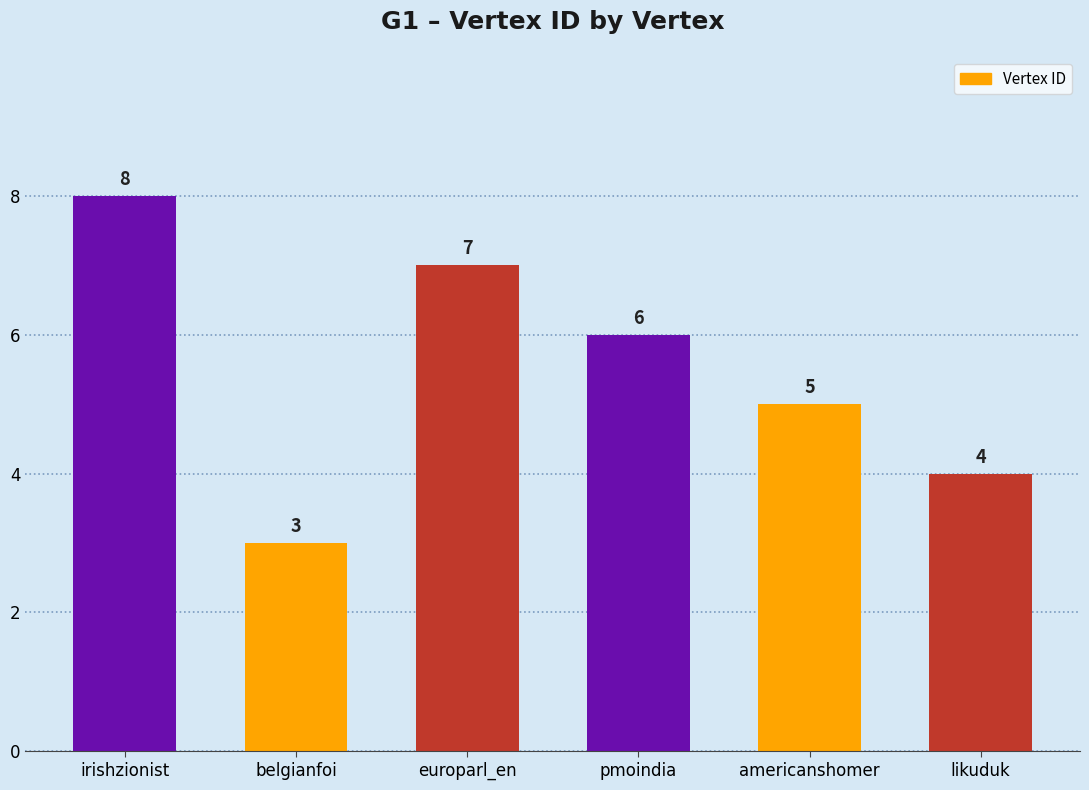

What is the change in value from americanshomer to likuduk?

-1